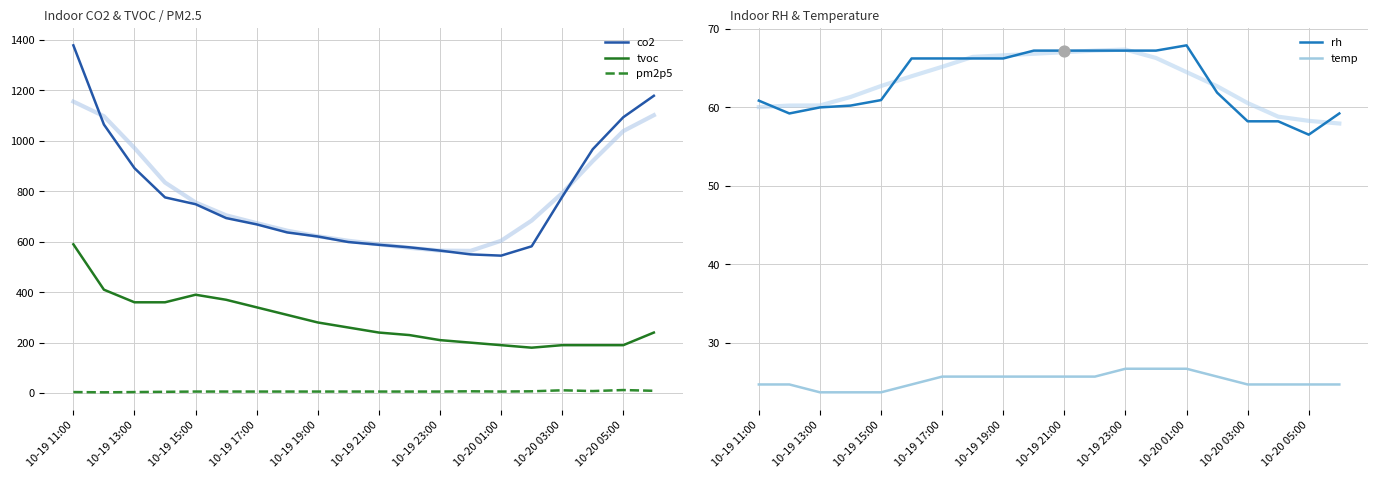

Which series contains the lowest Y value?

pm2p5